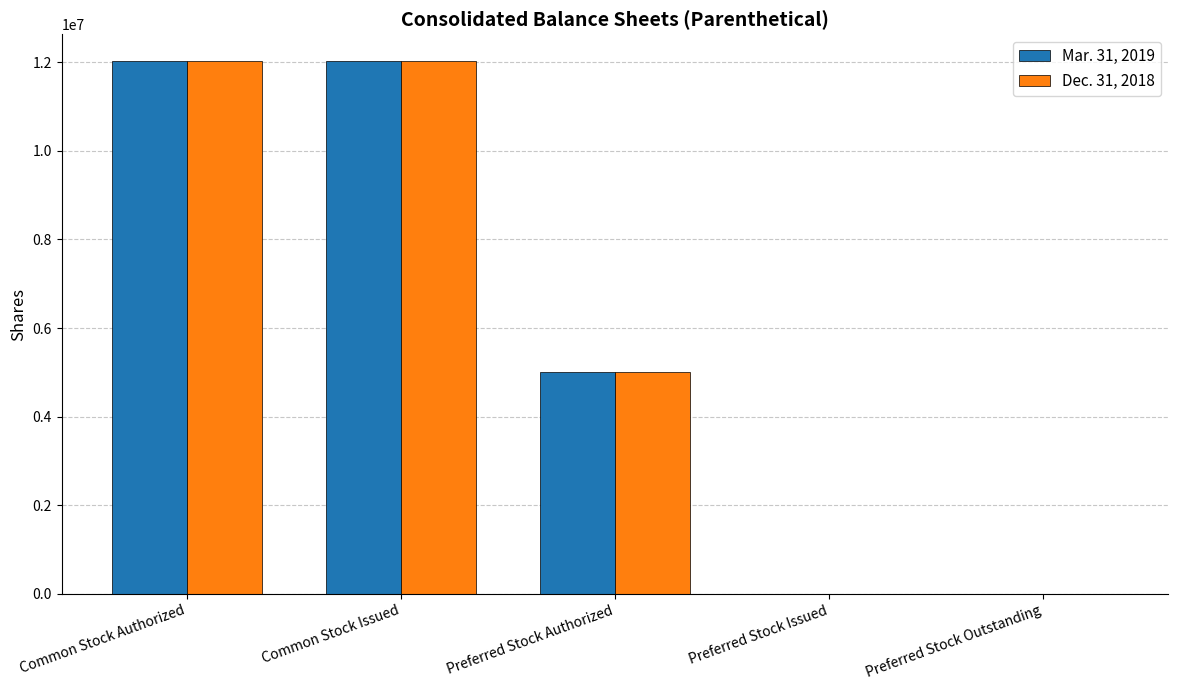

Is it true that Dec. 31, 2018 equals 12032400 at Common Stock Authorized?

True